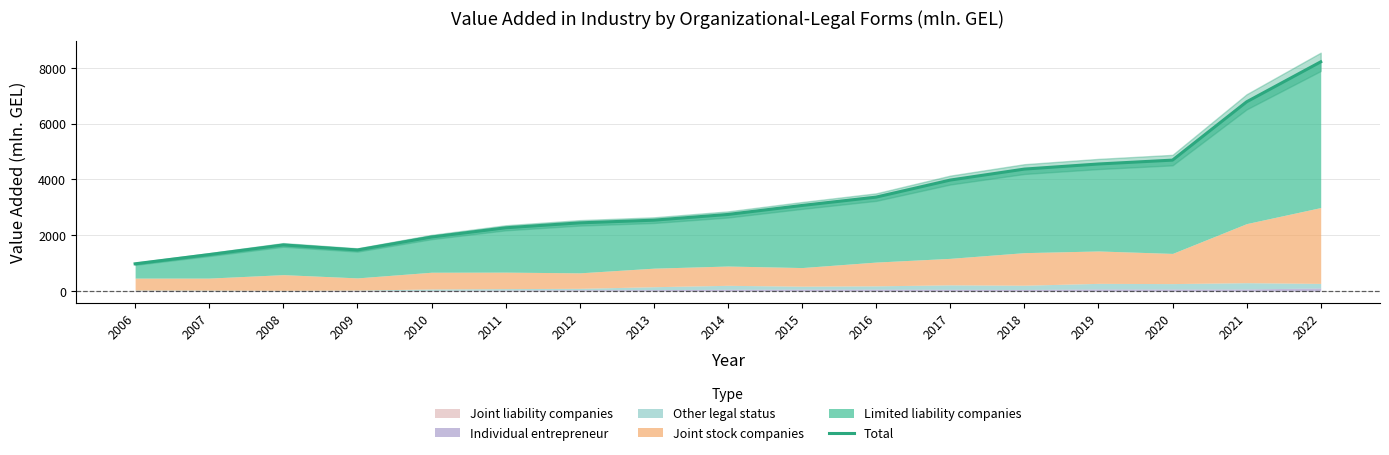

What is the minimum value for Total?

973.4